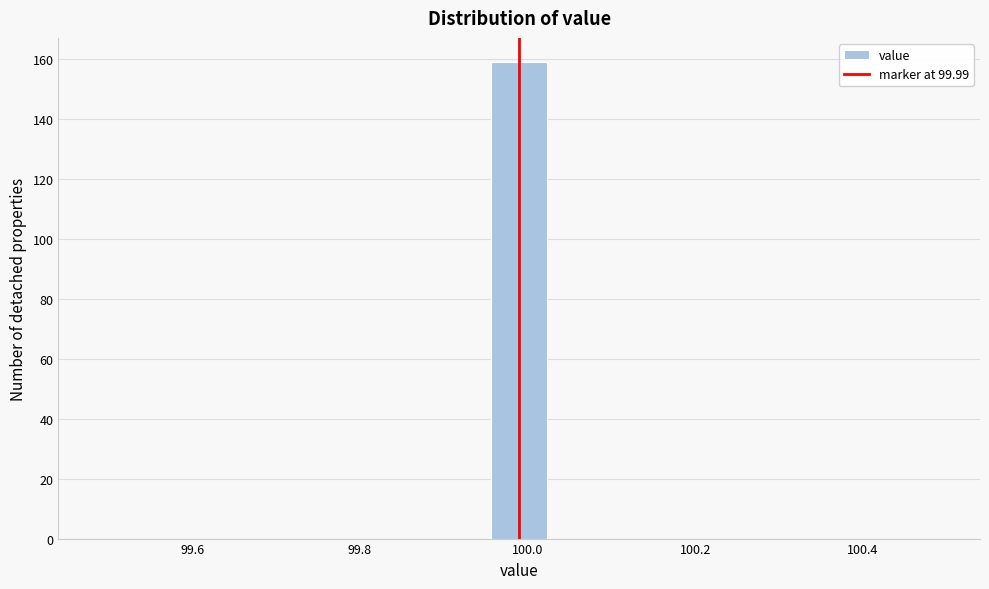

Read against the x-axis, roughly where is the centre of the tallest bar?

100.00